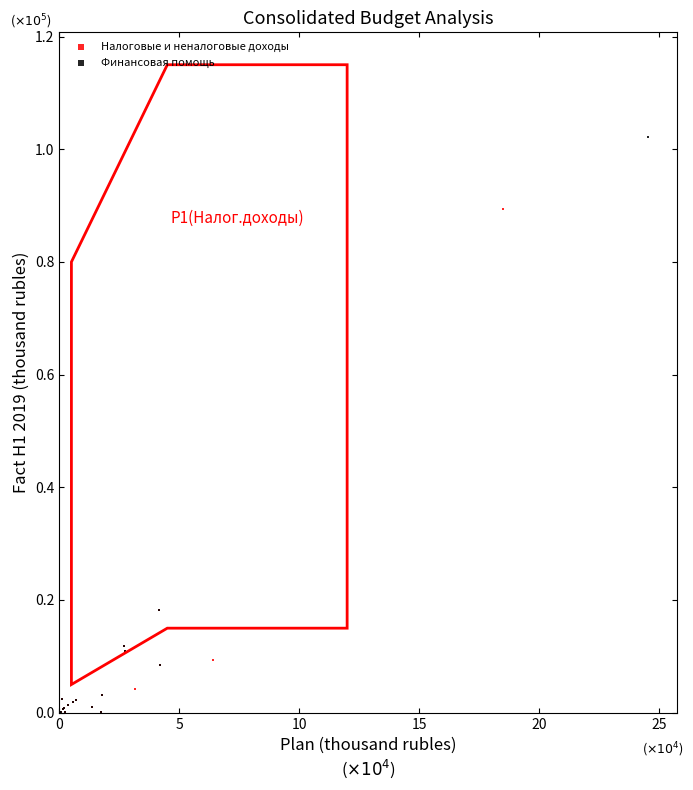

Which series has the widest spread of Y values?

Финансовая помощь